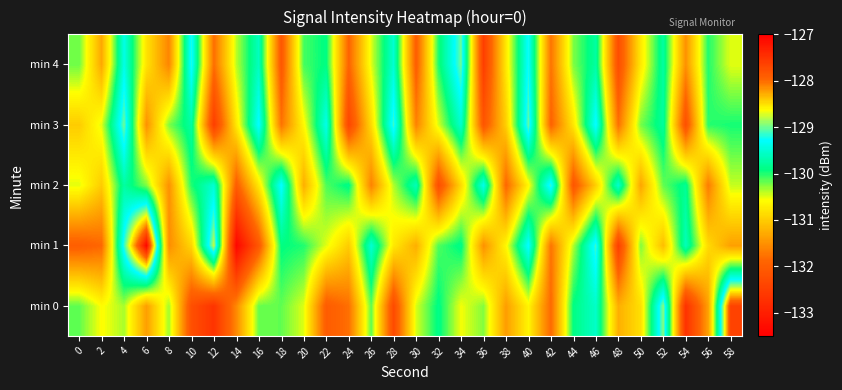

Which category has the lowest value across all series?

14